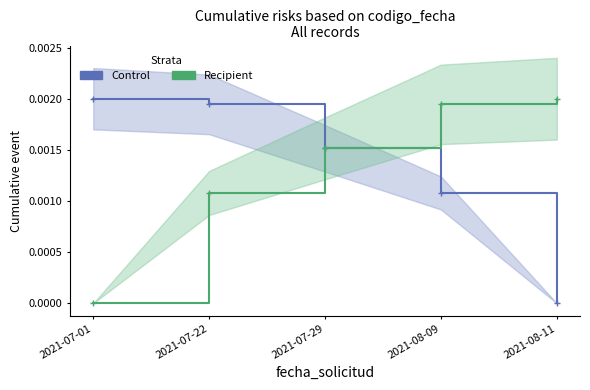

Reading right to left, list all the values displayed in this chart.

Control: 2021-08-11=0.0	2021-08-09=0.0	2021-07-29=0.0	2021-07-22=0.0	2021-07-01=0.0
Recipient: 2021-08-11=0.0	2021-08-09=0.0	2021-07-29=0.0	2021-07-22=0.0	2021-07-01=0.0